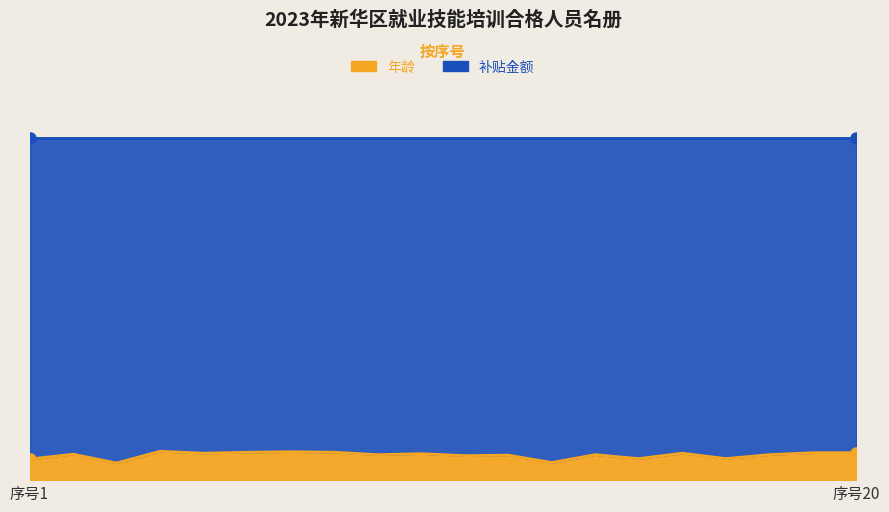

Reading left to right, extract all data points from this chart.

43	53	35	59	55	57	58	57	52	54	50	51	36	52	44	55	44	52	56	56